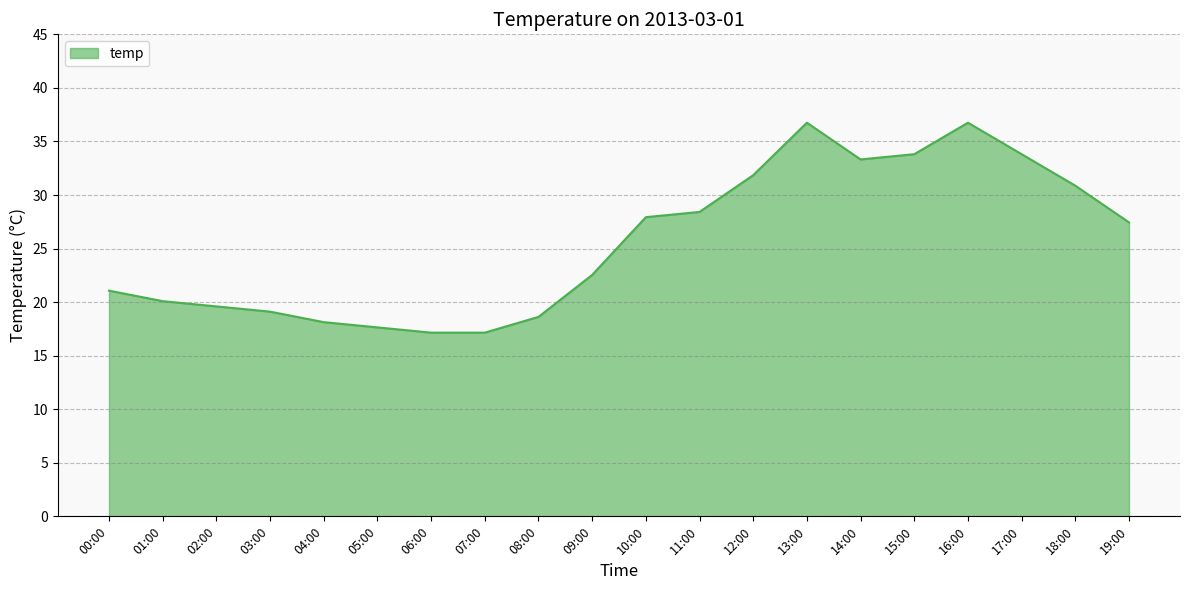

What is the maximum value shown in the chart?

36.8